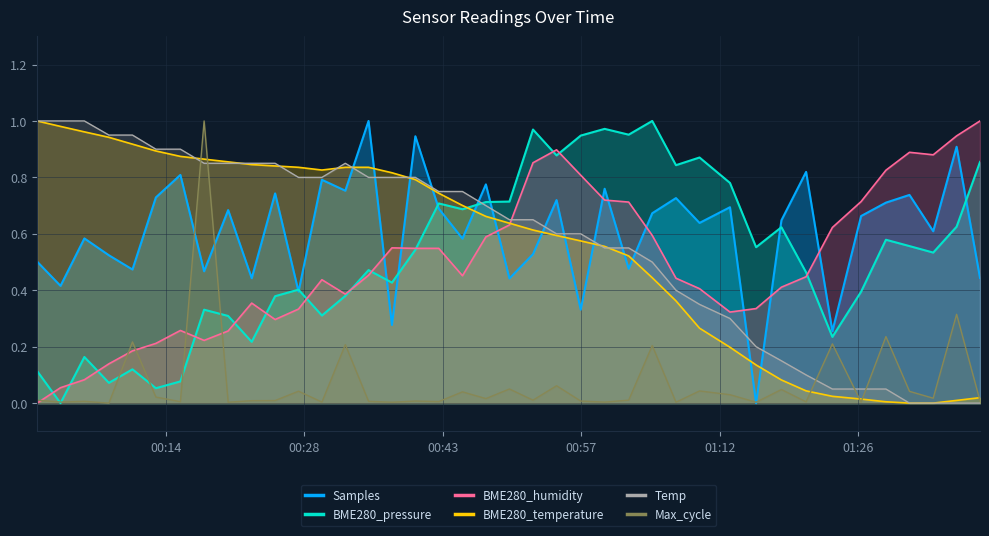

True or false: BME280_pressure and BME280_humidity intersect in this chart.

True